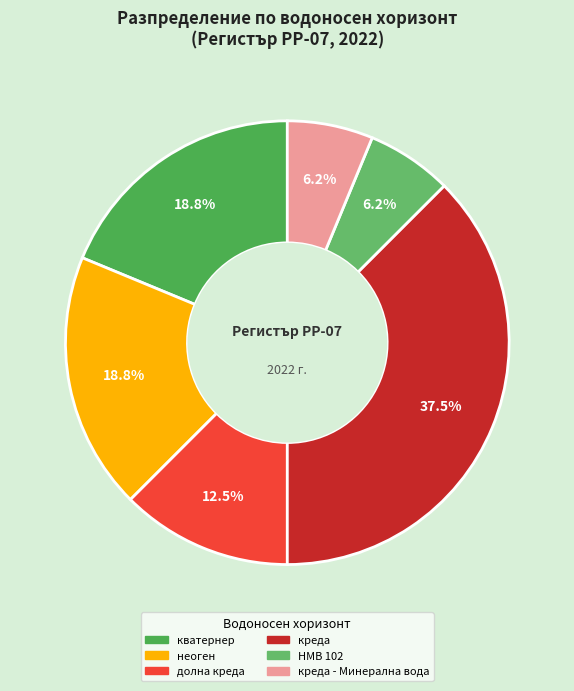

To the nearest percent, what is the difference between the неоген and креда slice percentages?

19%